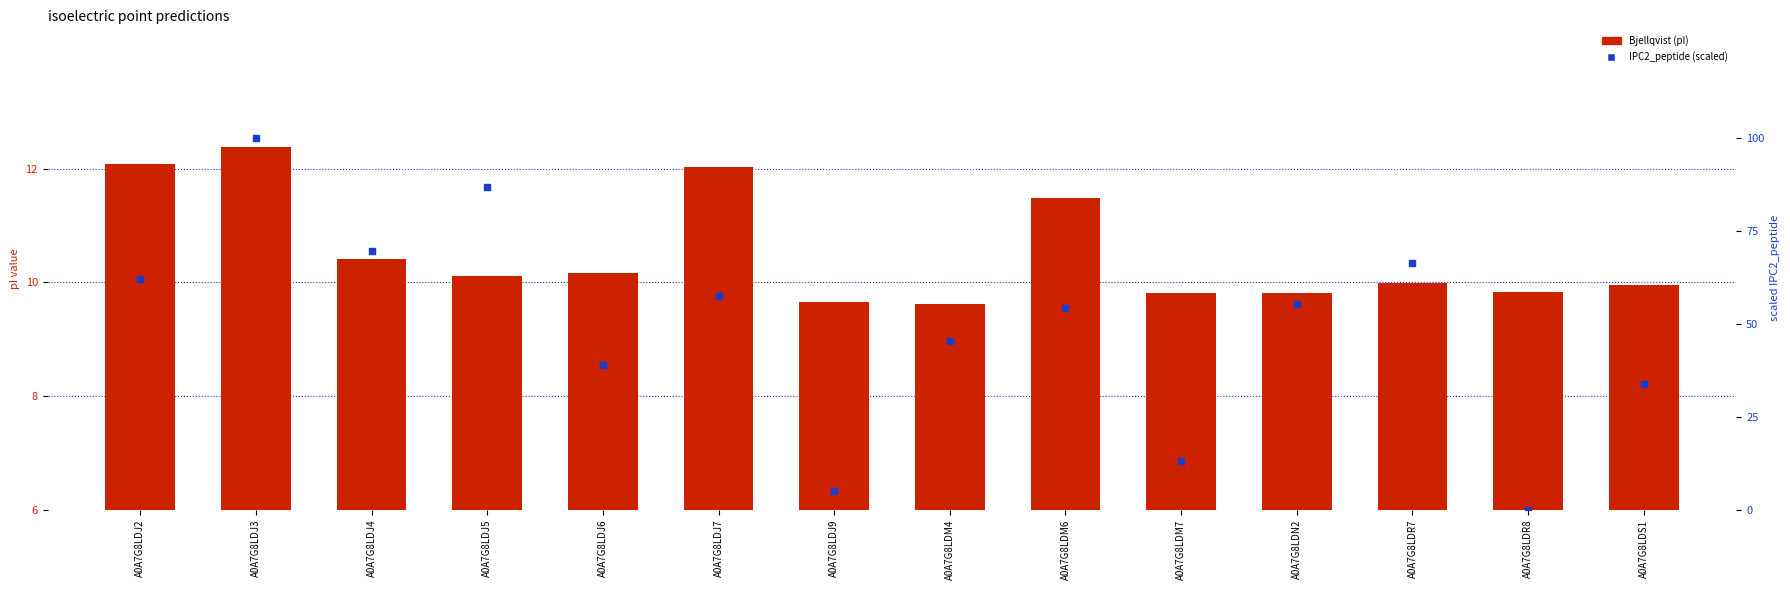

Which series has the largest total across all categories?

IPC2_peptide (scaled)